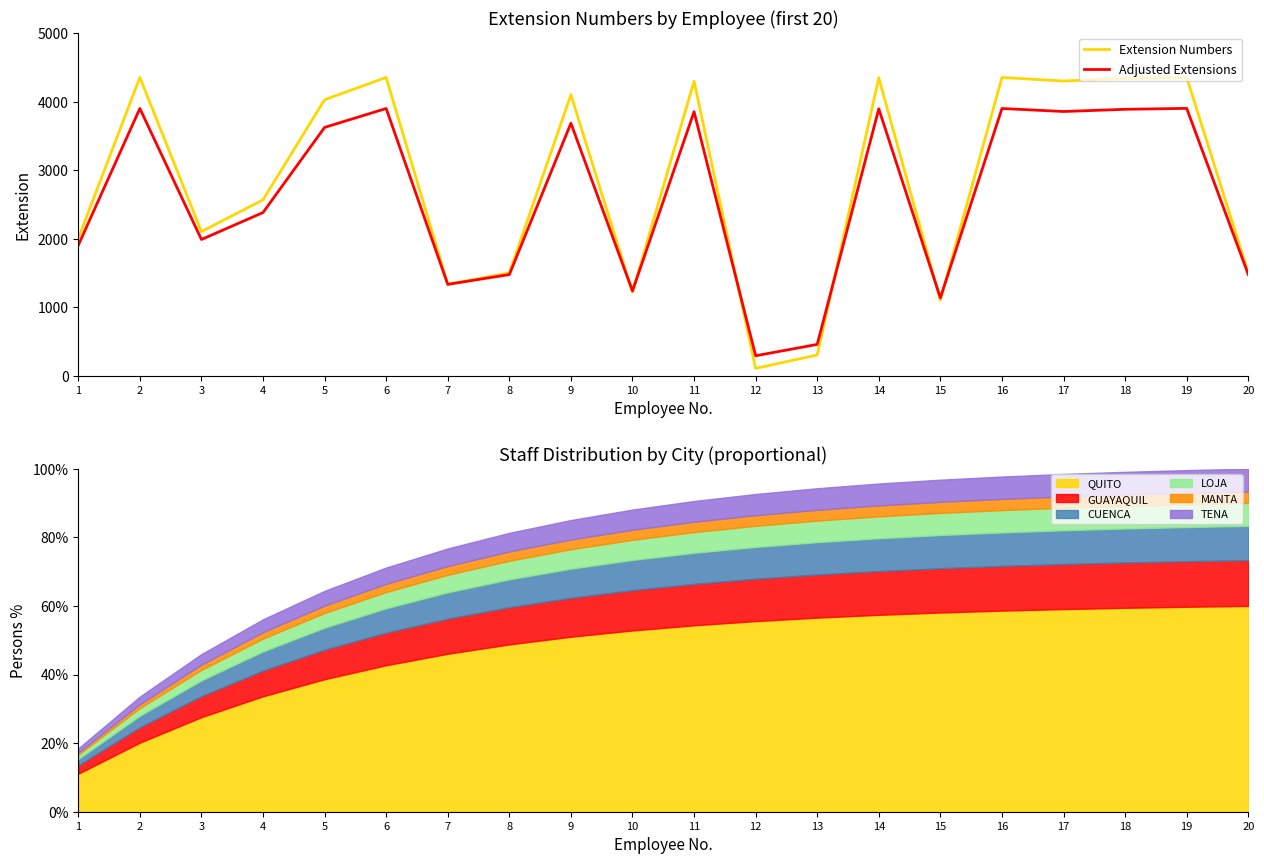

Reading right to left, list all the values displayed in this chart.

Extension Numbers: 1503.0	4357.0	4341.0	4303.0	4355.0	1101.0	4349.0	301.0	106.0	4300.0	1220.0	4102.0	1501.0	1333.0	4355.0	4030.0	2567.0	2104.0	4355.0	2004.0
Adjusted Extensions: 1477.5	3903.4	3889.8	3857.5	3901.8	1135.8	3896.7	455.9	290.1	3855.0	1237.0	3686.7	1475.8	1333.0	3901.8	3625.5	2381.9	1988.4	3901.8	1903.4